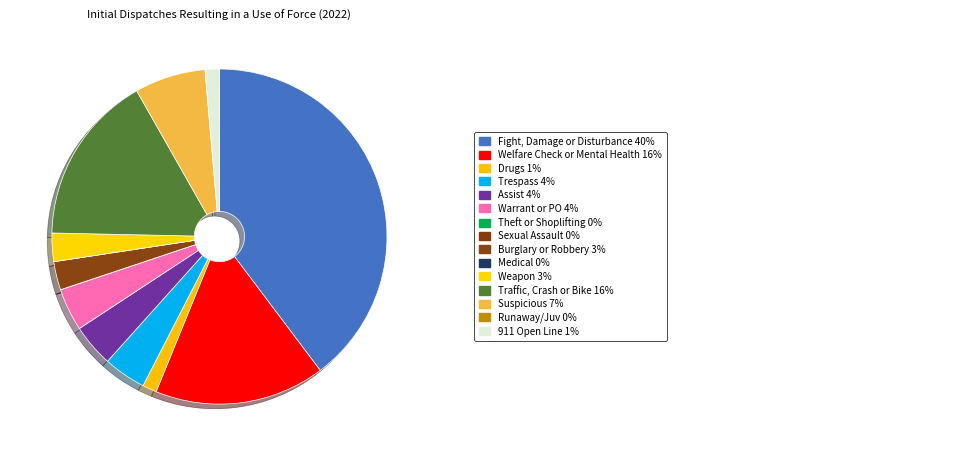

What is the largest slice in the pie chart?

Fight, Damage or Disturbance